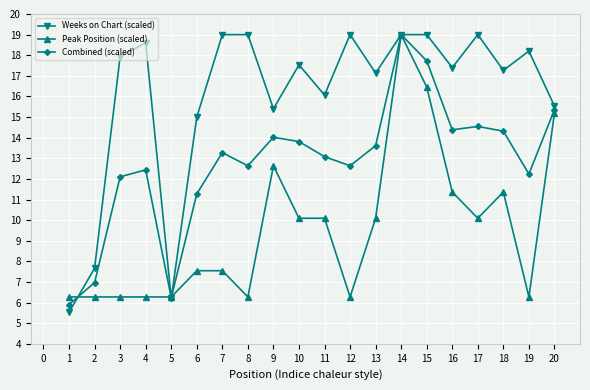

Between which two adjacent categories do Weeks on Chart (scaled) and Combined (scaled) first intersect?

1 and 2